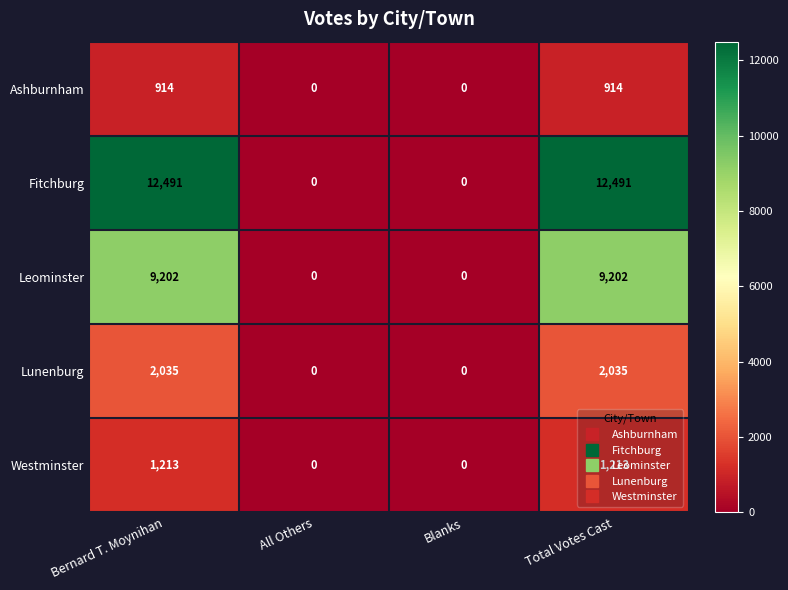

Rank the series at Total Votes Cast from lowest to highest value.

Ashburnham, Westminster, Lunenburg, Leominster, Fitchburg